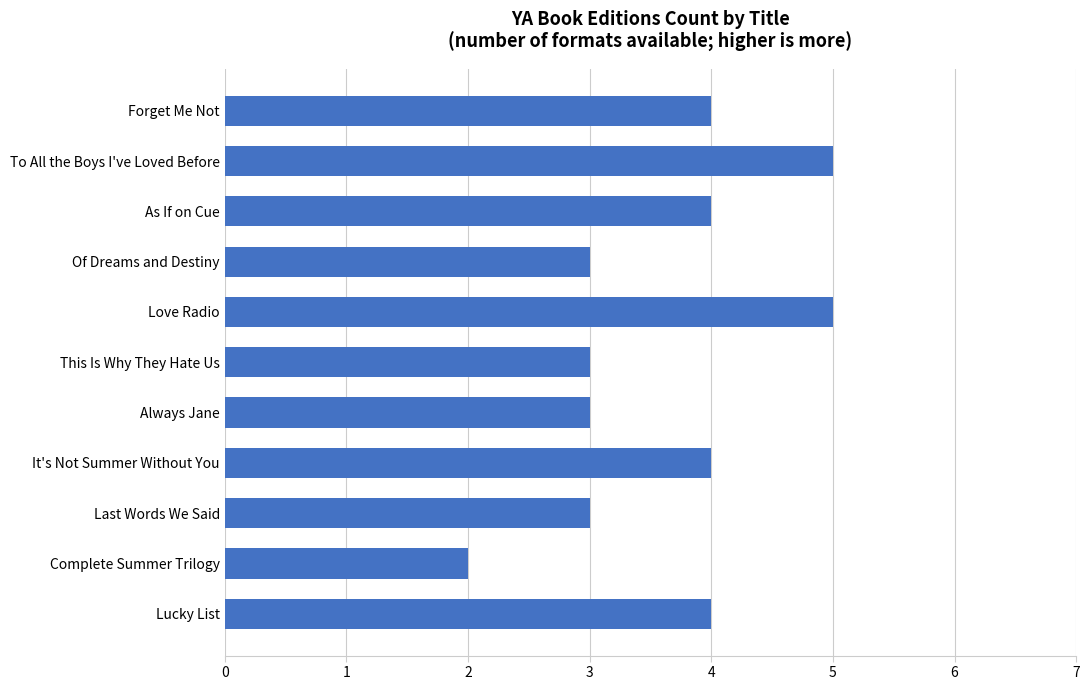

Which category has the lowest value across all series?

Complete Summer Trilogy